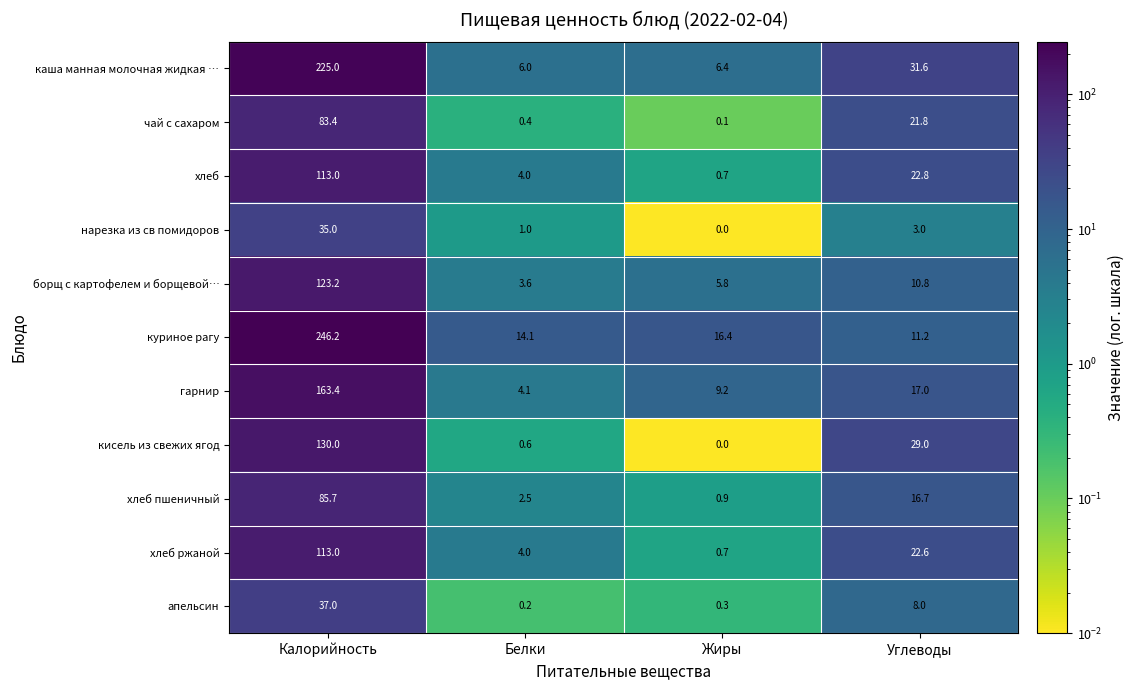

What is the difference between the maximum and minimum values in the хлеб series?

112.3